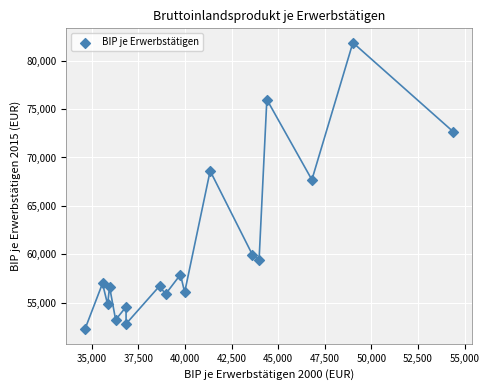

What Y value in the scatter plot is closest to 67054?

67702